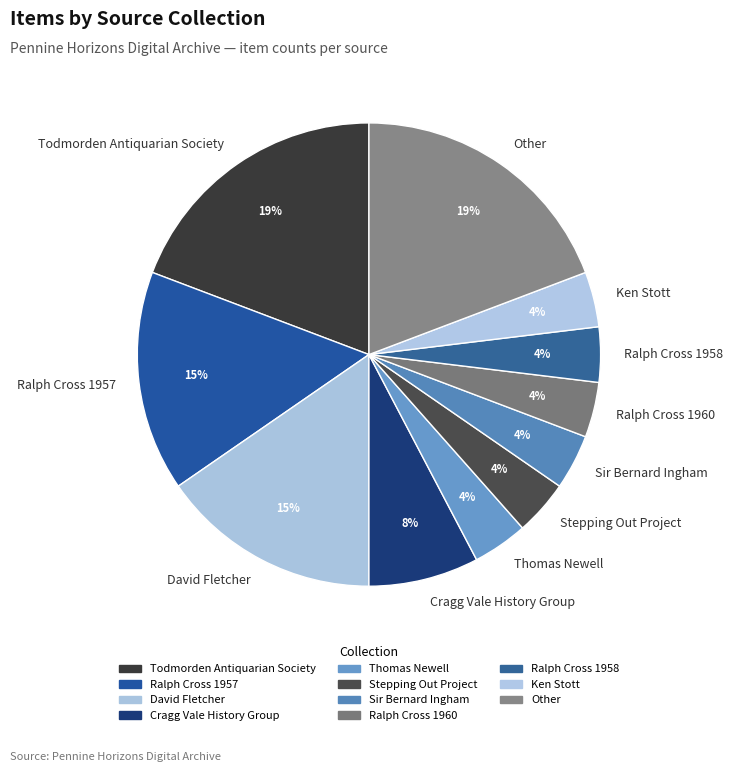

Is it true that Cragg Vale History Group is 8% of the pie?

True